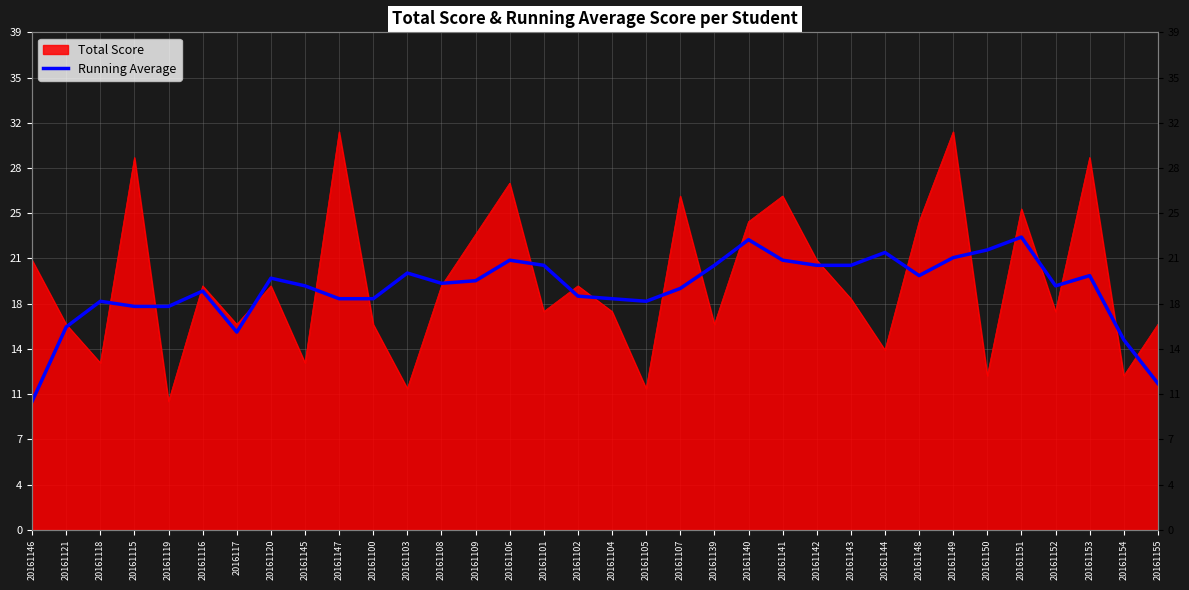

Where is the data nearest to the value 16?

20161121